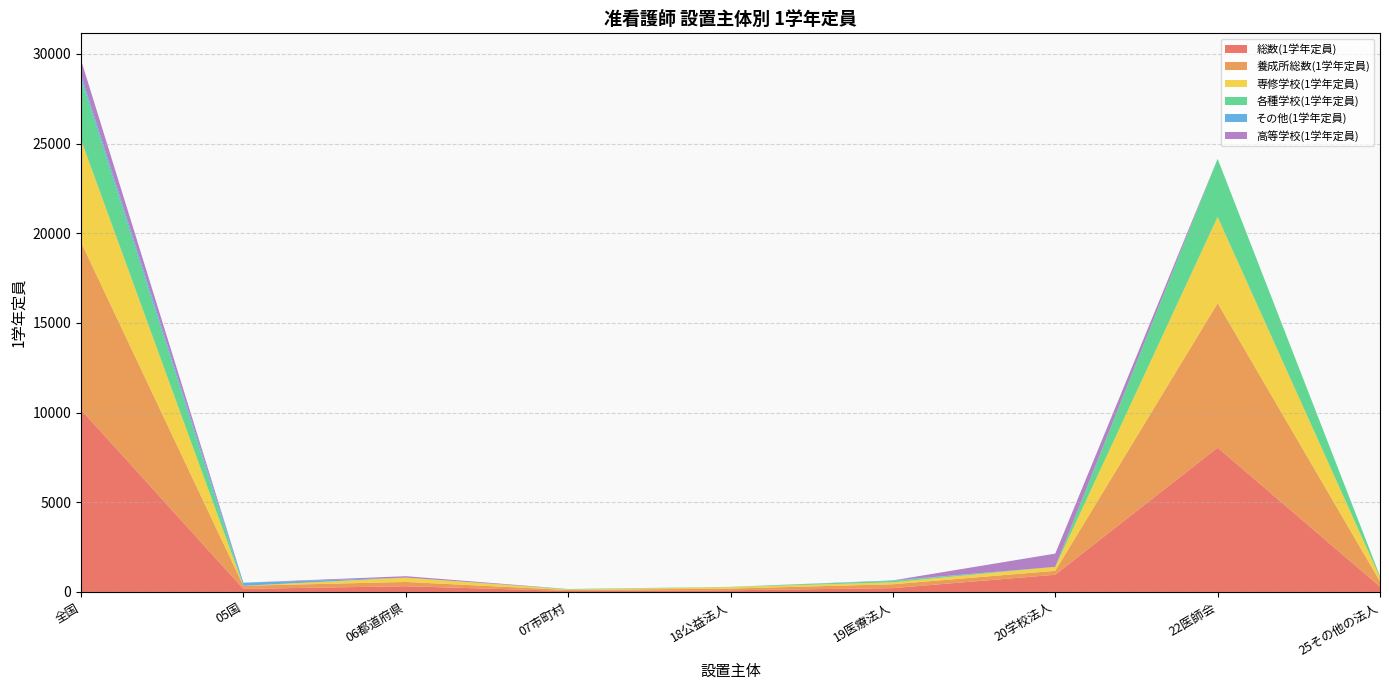

Reading left to right, extract all data points from this chart.

総数(1学年定員): 全国=10163	05国=172	06都道府県=320	07市町村=55	18公益法人=95	19医療法人=215	20学校法人=960	22医師会=8051	25その他の法人=295
養成所総数(1学年定員): 全国=9343	05国=172	06都道府県=240	07市町村=55	18公益法人=95	19医療法人=215	20学校法人=220	22医師会=8051	25その他の法人=295
専修学校(1学年定員): 全国=5711	05国=0	06都道府県=240	07市町村=30	18公益法人=80	19医療法人=110	20学校法人=220	22医師会=4811	25その他の法人=220
各種学校(1学年定員): 全国=3430	05国=0	06都道府県=0	07市町村=25	18公益法人=15	19医療法人=75	20学校法人=0	22医師会=3240	25その他の法人=75
その他(1学年定員): 全国=202	05国=172	06都道府県=0	07市町村=0	18公益法人=0	19医療法人=30	20学校法人=0	22医師会=0	25その他の法人=0
高等学校(1学年定員): 全国=820	05国=0	06都道府県=80	07市町村=0	18公益法人=0	19医療法人=0	20学校法人=740	22医師会=0	25その他の法人=0